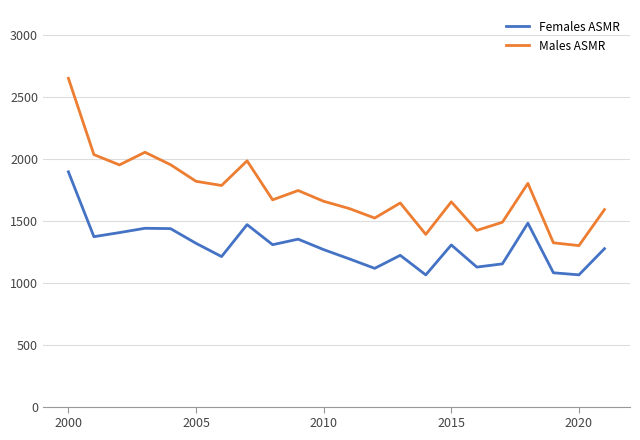

What is the lowest value of the Males ASMR series?

1298.9